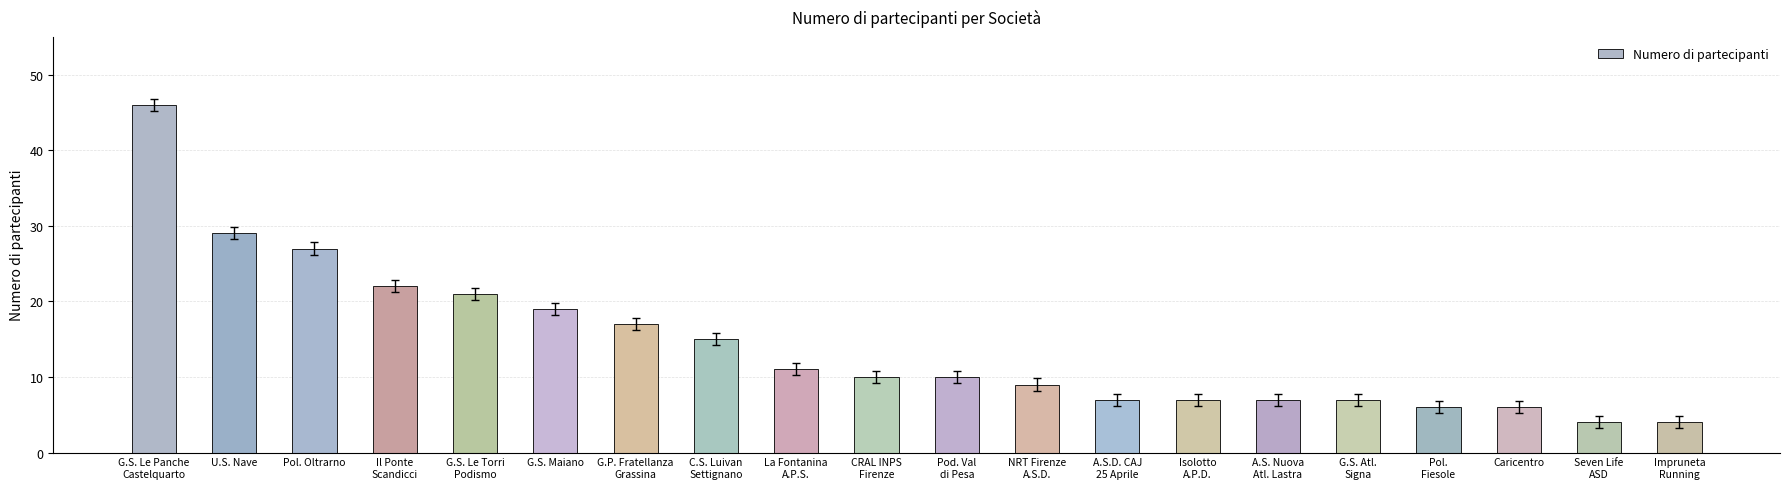

What is the change in value from G.S. Le Panche
Castelquarto to U.S. Nave?

-17